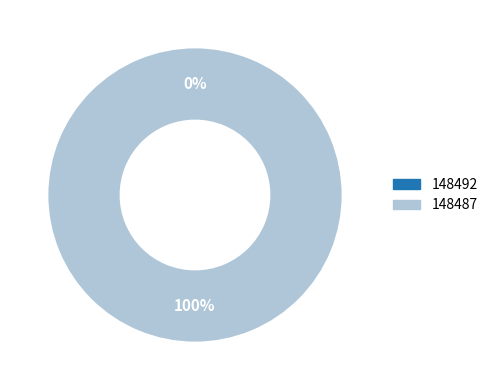

To the nearest percent, what is the average slice percentage?

50%